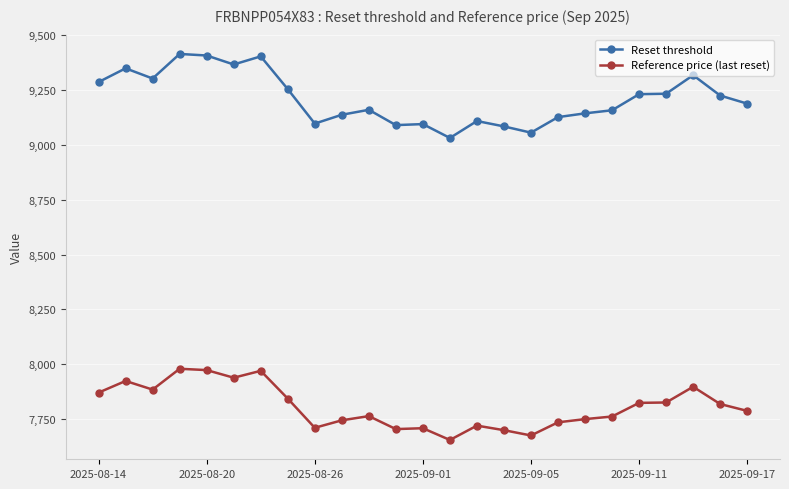

In Reference price (last reset), how many points are higher than both neighbors (excluding endpoints)?

7